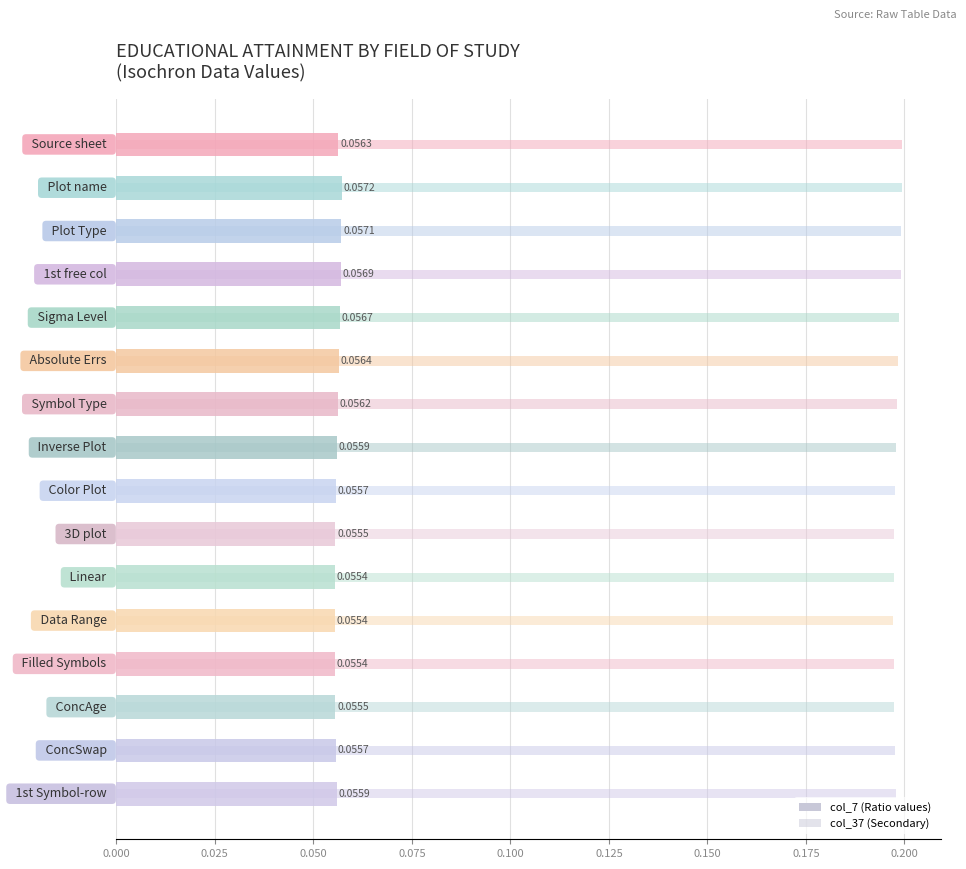

How many bars are there in total?

32